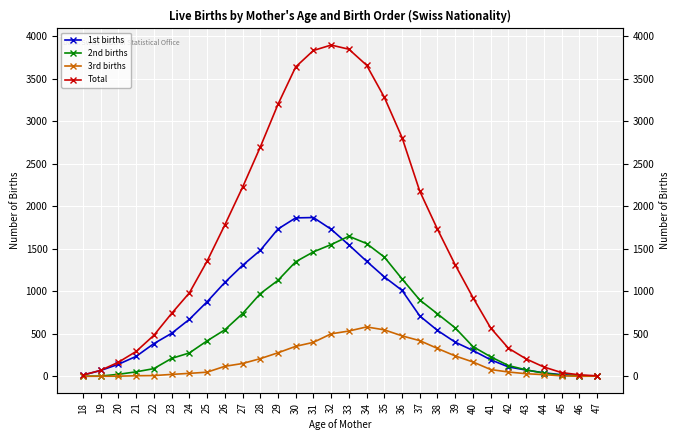

At which label does 1st births first exceed 539?

24